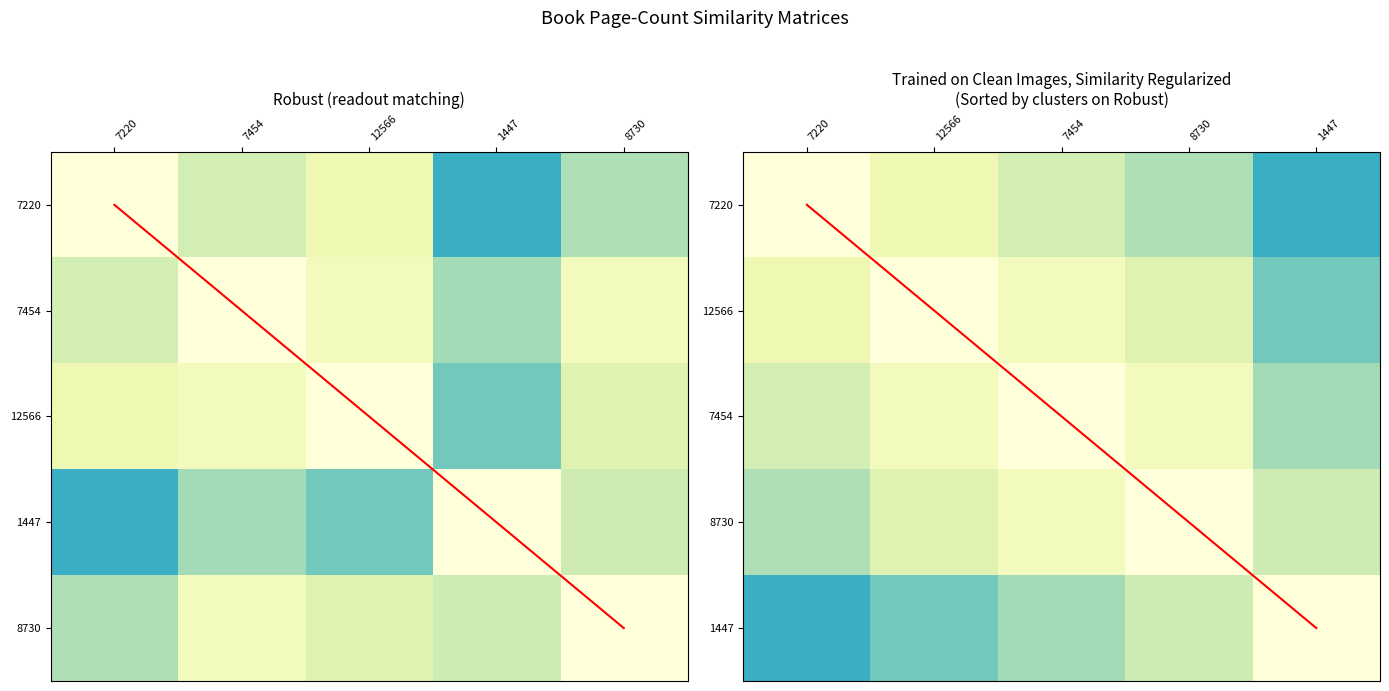

What is the difference between the 7220 values at 7220 and 7454?

0.2